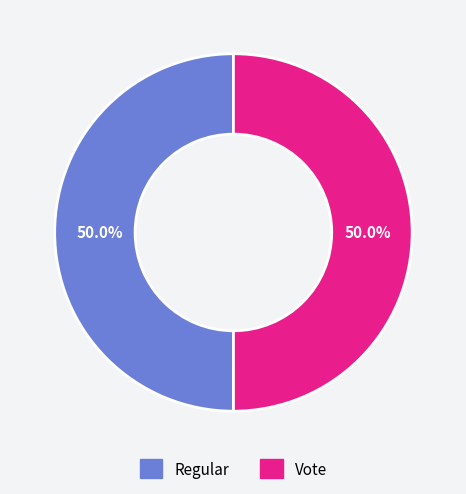

How many segments does this pie chart have?

2